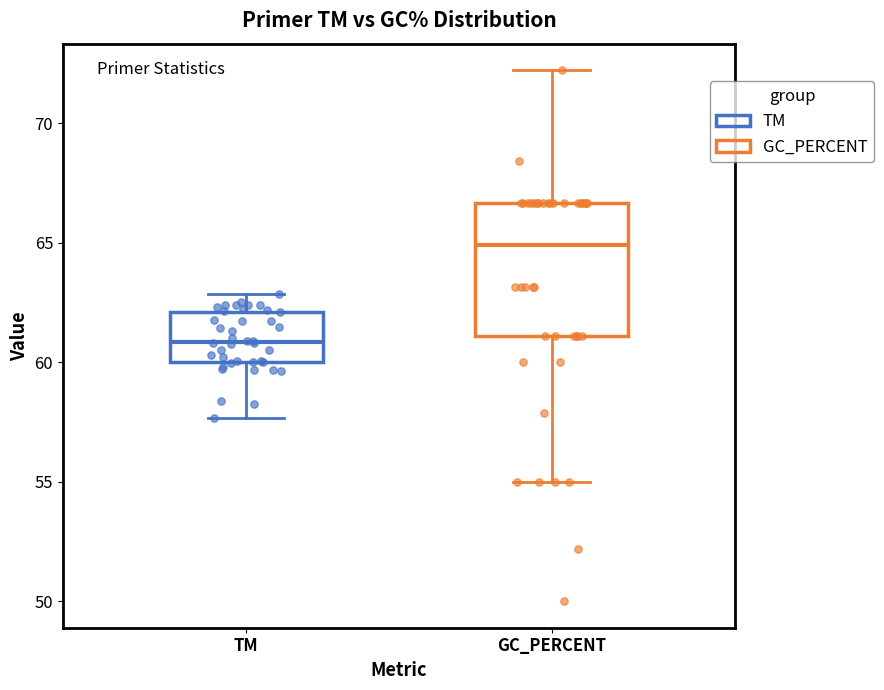

Reading left to right, transcribe this box plot: for each box, give where its median line is, the range the box spans, and where its two whiskers end, as read against the y-axis. The values are not printed on the chart, so give them approximately, as read against the axis.

TM: median 61.0, box 60.0 to 62.0, whiskers 57.5 to 63.0
GC_PERCENT: median 65.0, box 61.0 to 66.5, whiskers 55.0 to 72.0